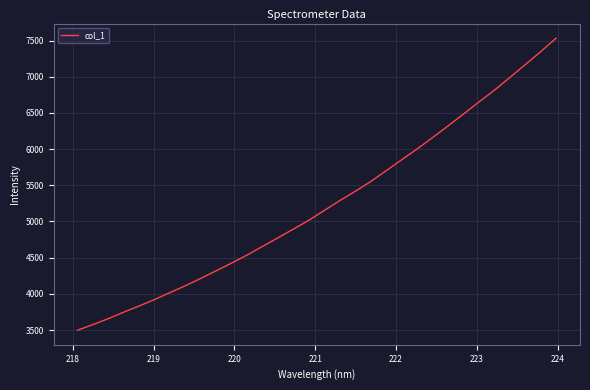

Reading left to right, what are all the values shown in this chart?

3497.6	3575.5	3657.9	3748.3	3833.1	3923.3	4019.3	4114.0	4216.1	4321.6	4428.5	4539.9	4658.7	4778.2	4897.9	5020.7	5156.4	5291.9	5419.7	5554.6	5704.8	5854.7	6004.3	6161.3	6322.1	6485.9	6652.1	6814.4	6990.1	7168.5	7346.4	7534.0